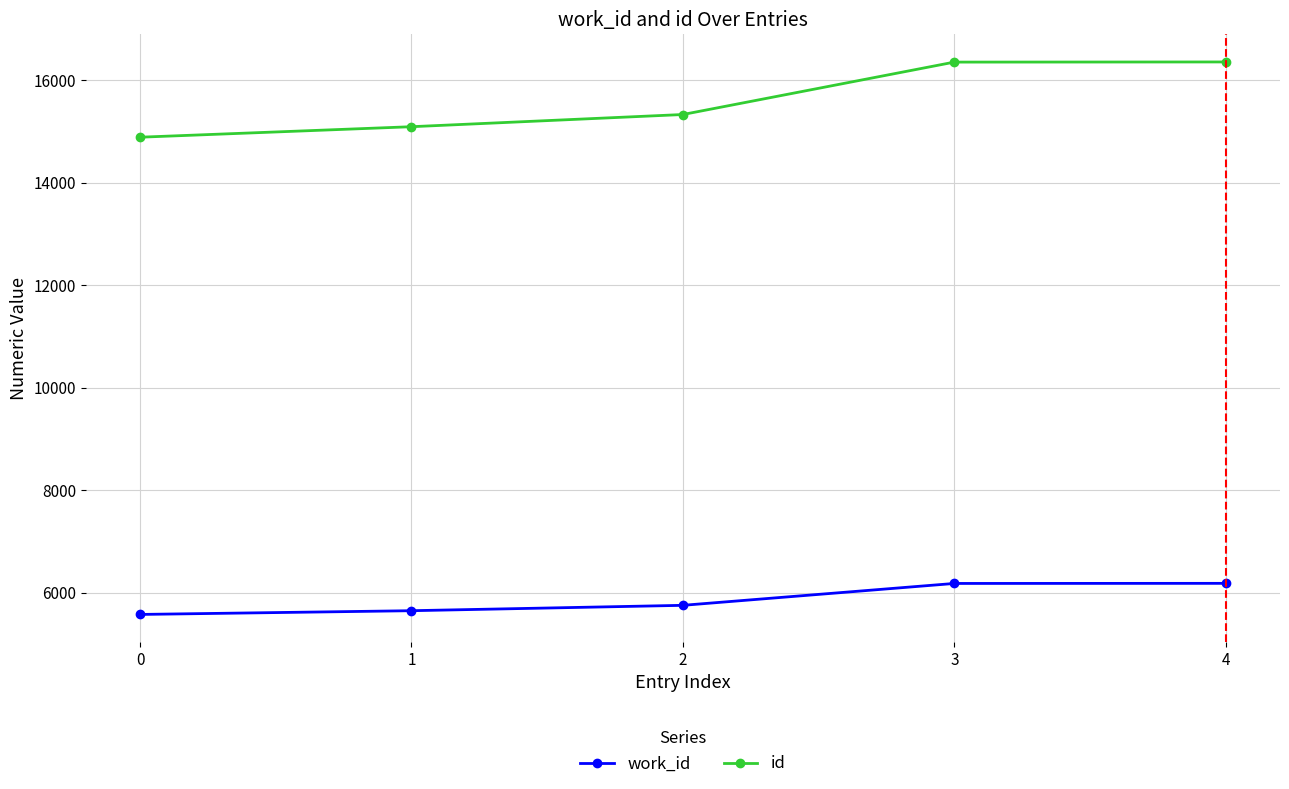

Does the chart have visible grid lines?

Yes